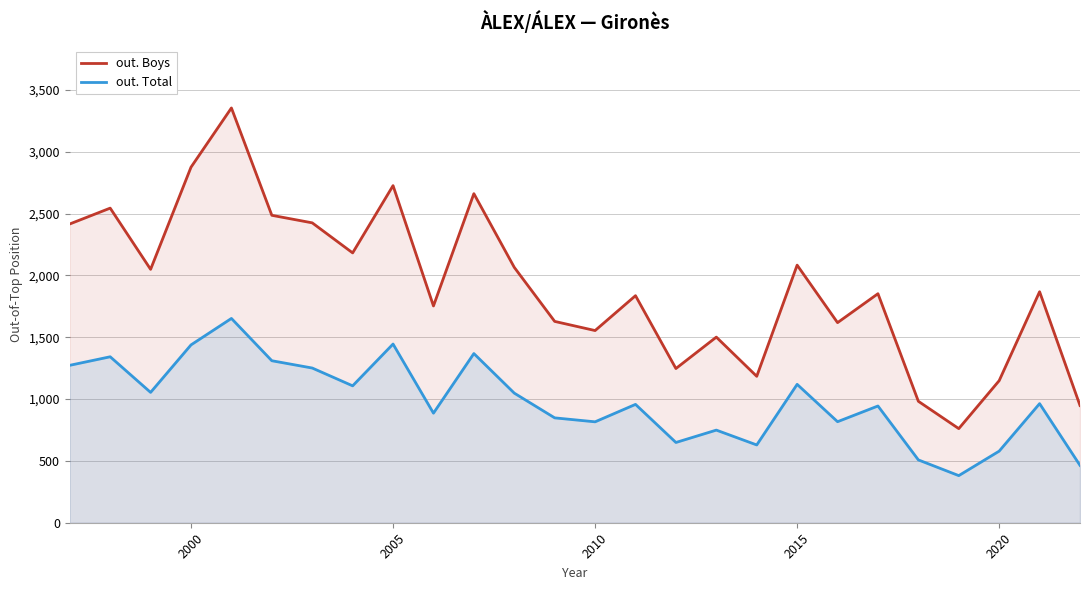

What are all the series names shown in the legend?

out. Boys, out. Total